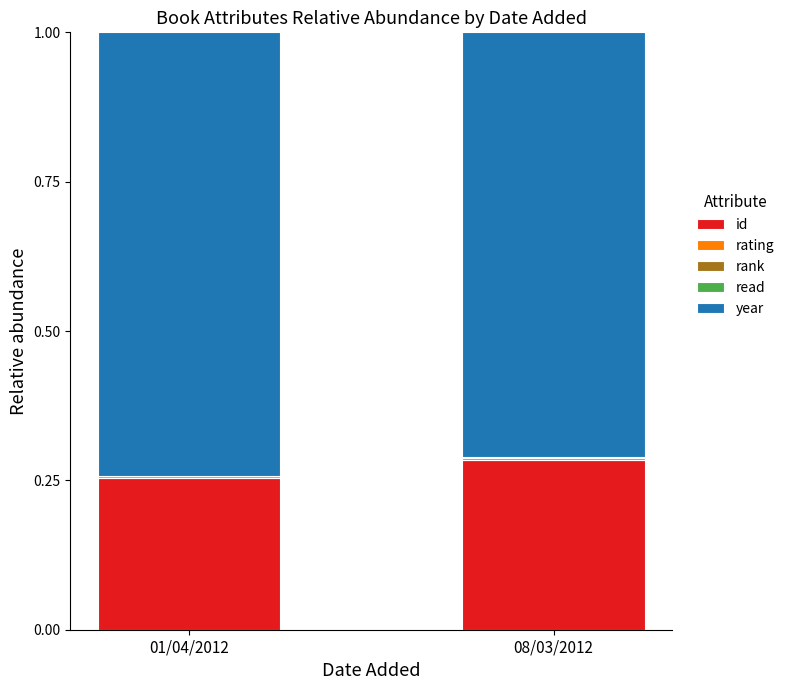

At which label does id reach its peak?

08/03/2012